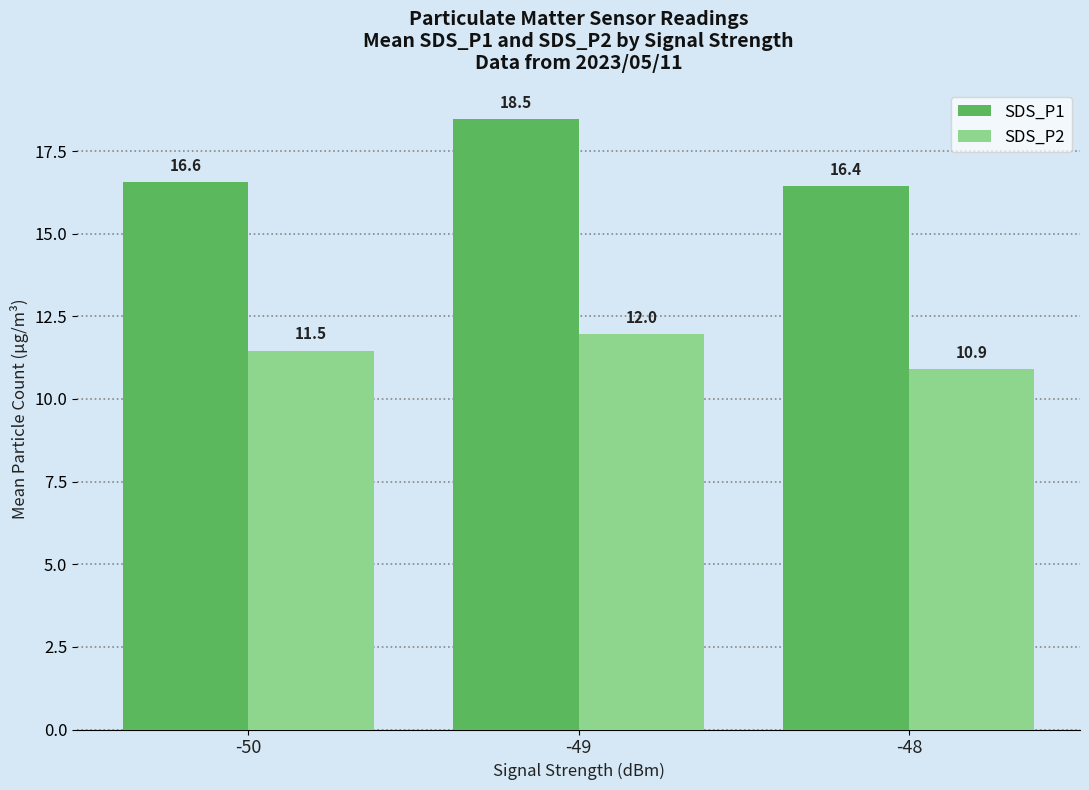

What is the approximate value of SDS_P1 at -49?

18.5